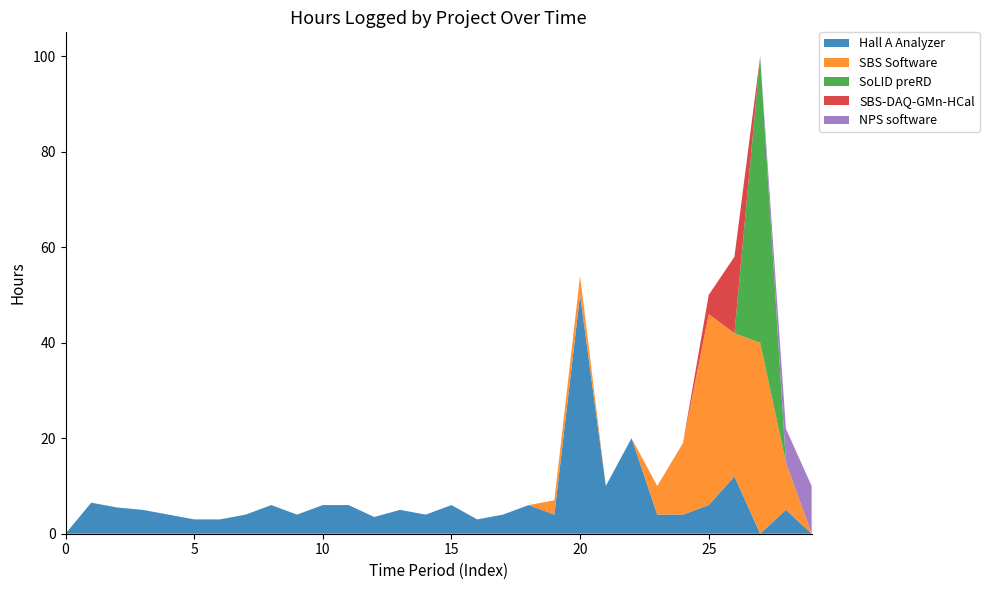

Reading left to right, what are all the values shown in this chart?

Hall A Analyzer: 0.0	6.5	5.5	5.0	4.0	3.0	3.0	4.0	6.0	4.0	6.0	6.0	3.5	5.0	4.0	6.0	3.0	4.0	6.0	4.0	50.0	10.0	20.0	4.0	4.0	6.0	12.0	0.0	5.0	0.0
SBS Software: 0.0	0.0	0.0	0.0	0.0	0.0	0.0	0.0	0.0	0.0	0.0	0.0	0.0	0.0	0.0	0.0	0.0	0.0	0.0	3.0	4.0	0.0	0.0	6.0	15.0	40.0	30.0	40.0	10.0	0.0
SoLID preRD: 0.0	0.0	0.0	0.0	0.0	0.0	0.0	0.0	0.0	0.0	0.0	0.0	0.0	0.0	0.0	0.0	0.0	0.0	0.0	0.0	0.0	0.0	0.0	0.0	0.0	0.0	0.0	60.0	0.0	0.0
SBS-DAQ-GMn-HCal: 0.0	0.0	0.0	0.0	0.0	0.0	0.0	0.0	0.0	0.0	0.0	0.0	0.0	0.0	0.0	0.0	0.0	0.0	0.0	0.0	0.0	0.0	0.0	0.0	0.0	4.0	16.0	0.0	0.0	0.0
NPS software: 0.0	0.0	0.0	0.0	0.0	0.0	0.0	0.0	0.0	0.0	0.0	0.0	0.0	0.0	0.0	0.0	0.0	0.0	0.0	0.0	0.0	0.0	0.0	0.0	0.0	0.0	0.0	0.0	7.0	10.0